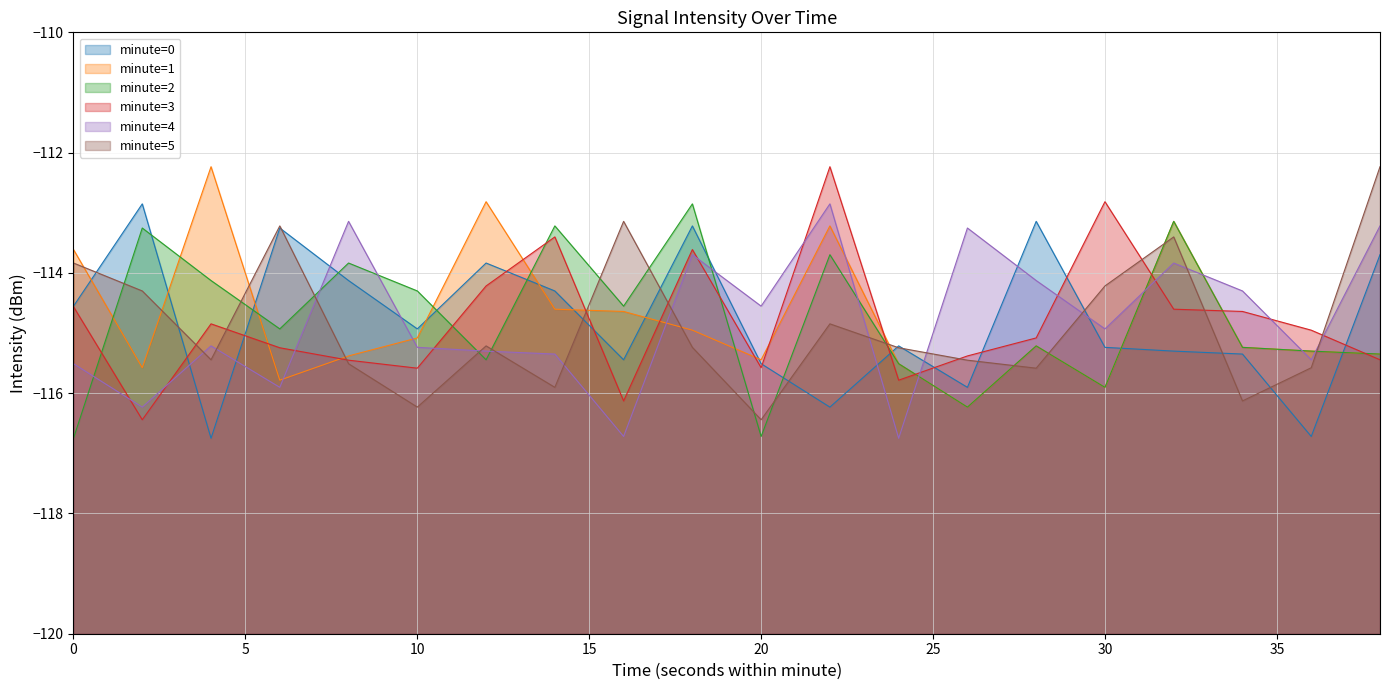

How many lines are shown in the chart?

6